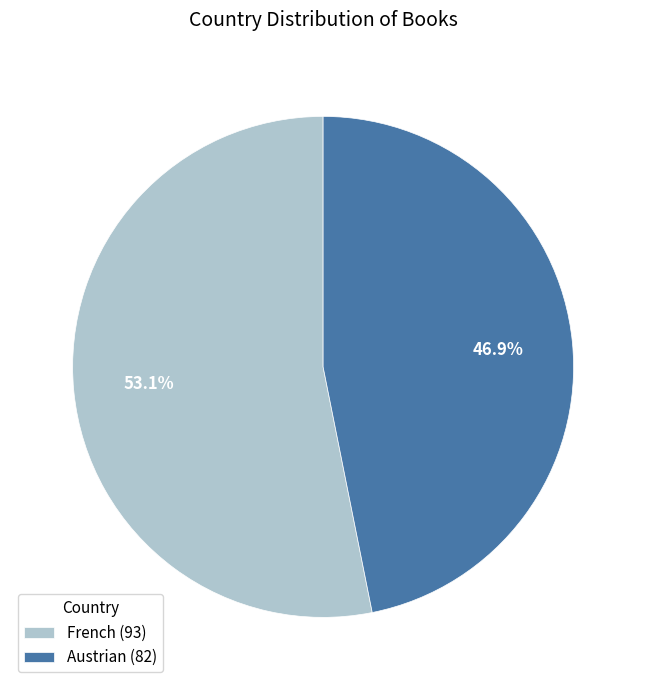

How many slices are in this pie chart?

2